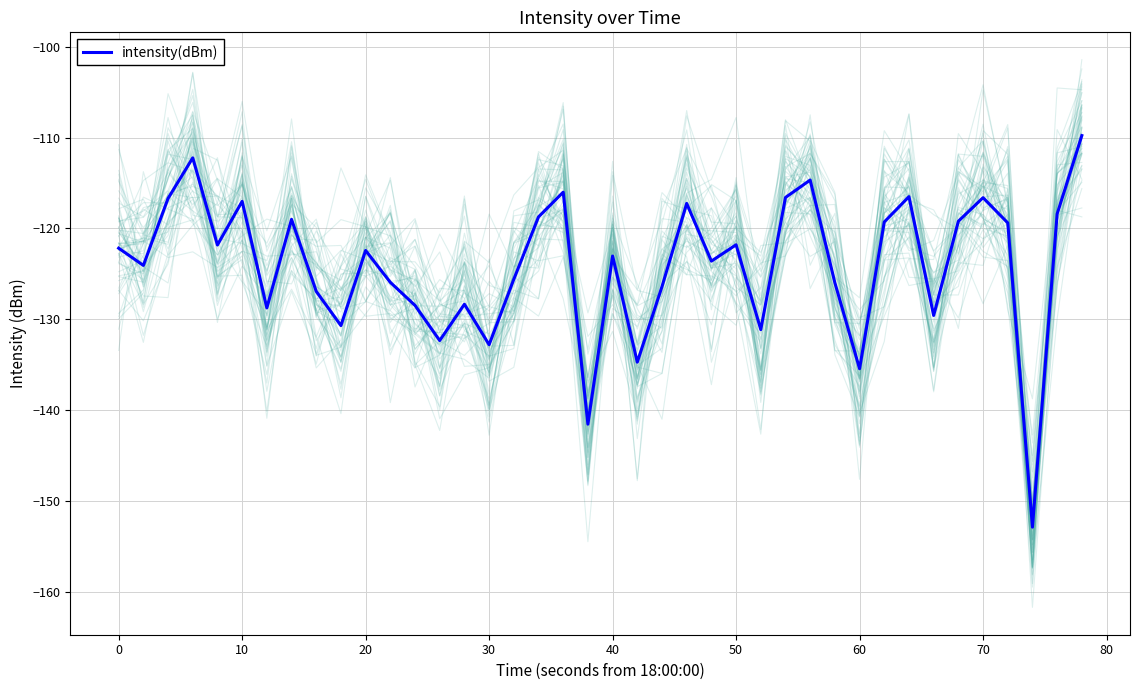

What is the value of the 14th point from the left?

-132.3